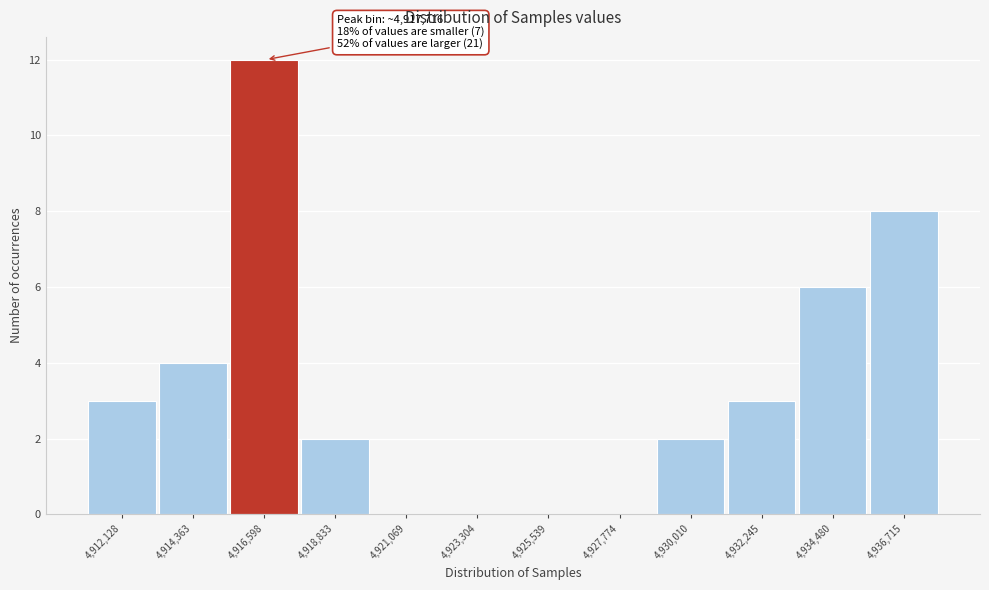

Reading left to right, what are all the values shown in this chart?

4,912,128=3	4,914,363=4	4,916,598=12	4,918,833=2	4,921,069=0	4,923,304=0	4,925,539=0	4,927,774=0	4,930,010=2	4,932,245=3	4,934,480=6	4,936,715=8